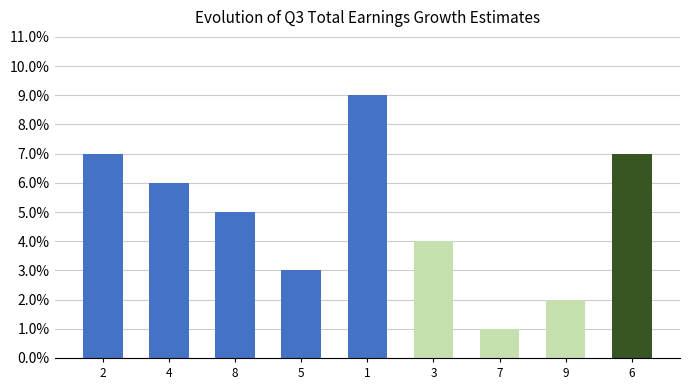

True or false: col_6 has a value of 3 at 2.

False